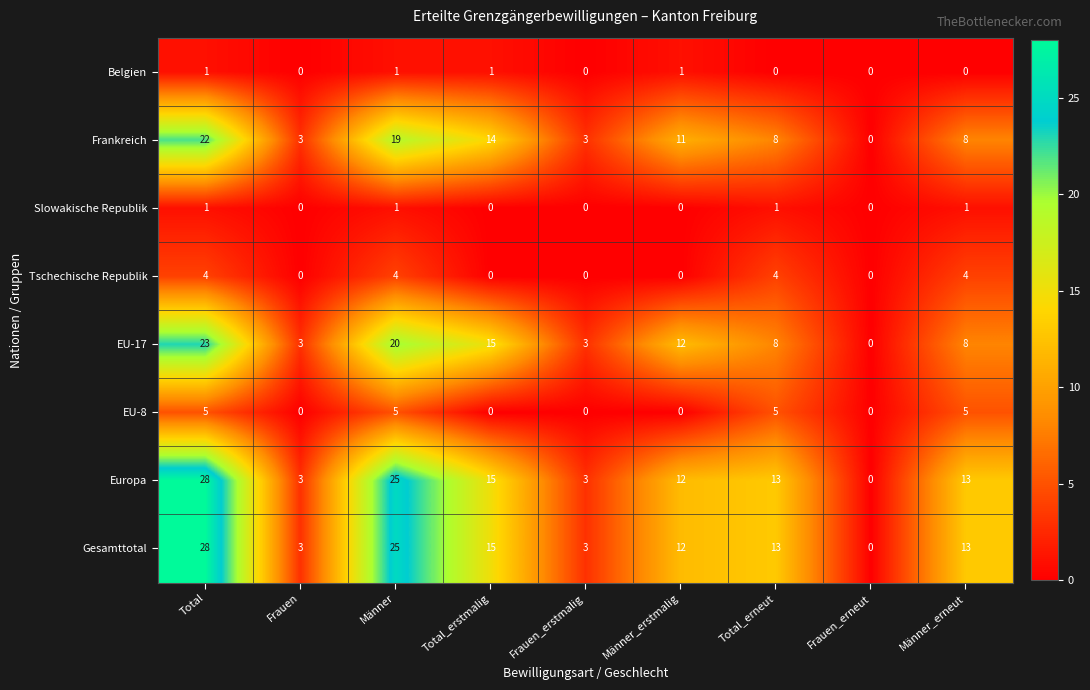

At how many categories does at least one series exceed 1?

8